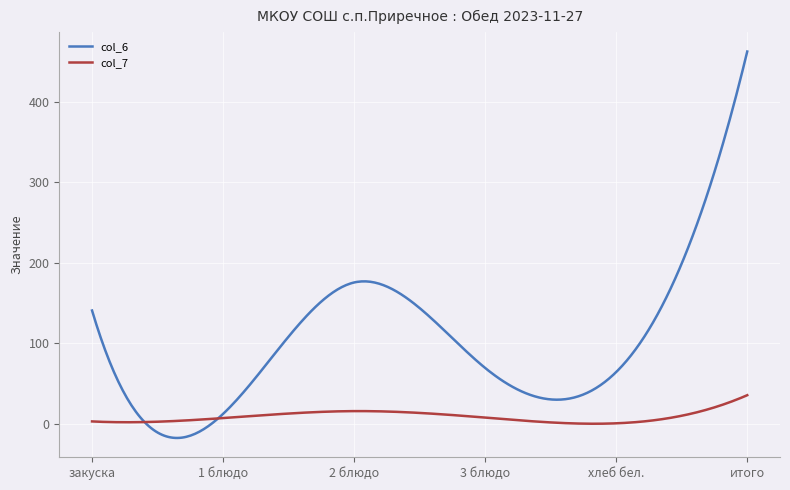

Which series has the largest range (max minus min)?

col_6